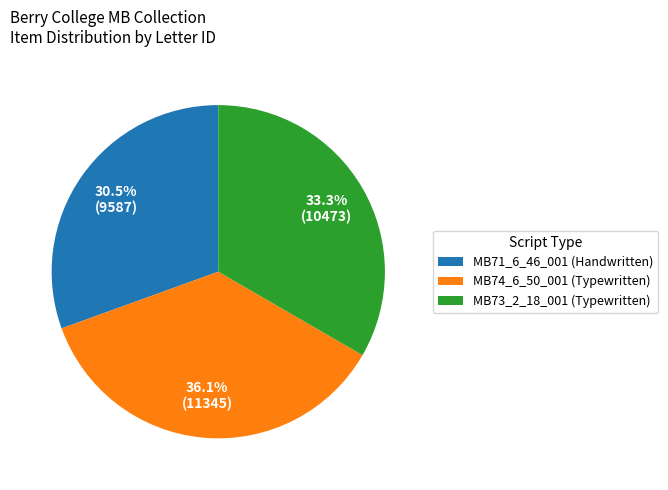

The MB74_6_50_001 slice represents 36% of the pie. True or false?

True